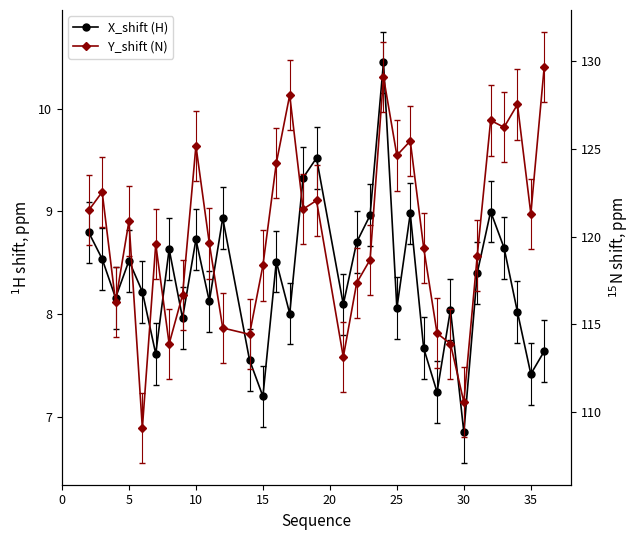

List the series in order of their peak value, lowest first.

X_shift (H), Y_shift (N)